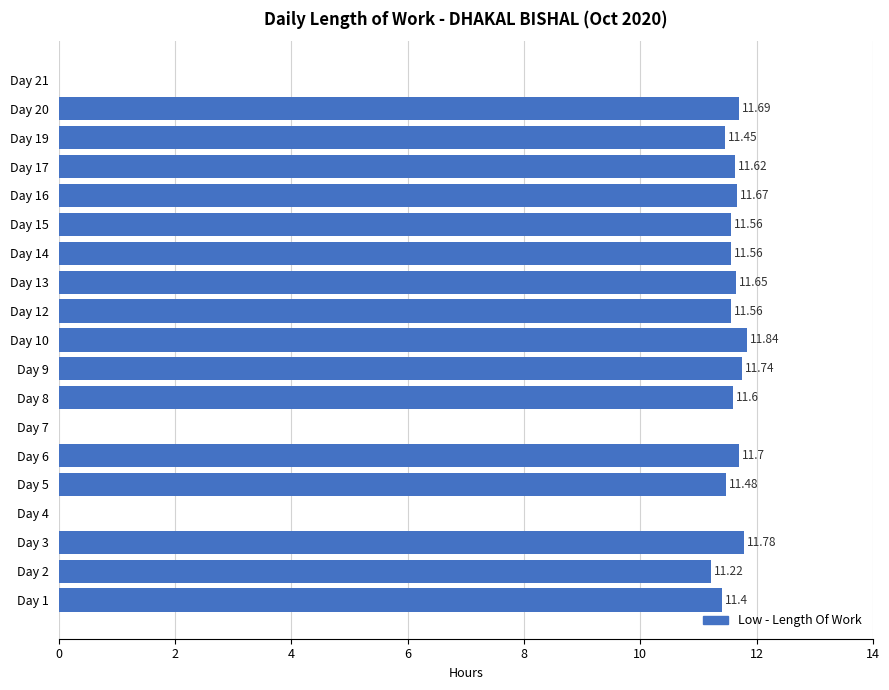

Approximately how many times larger is the value at Day 15 compared to Day 6?

1.0